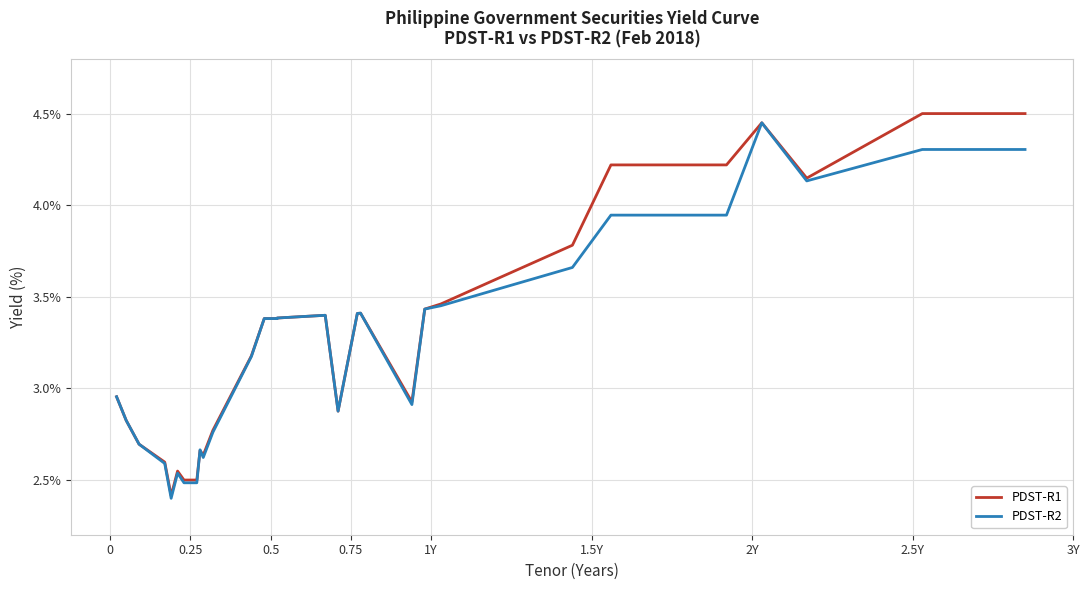

In PDST-R1, how many points are higher than both neighbors (excluding endpoints)?

5